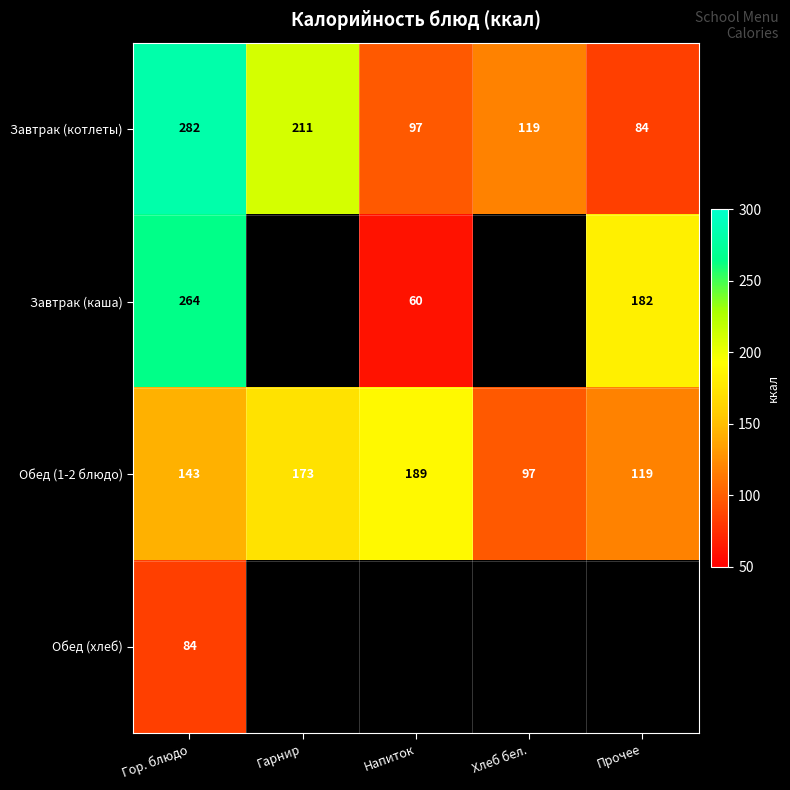

Between Гарнир and Напиток, which is larger?

Гарнир